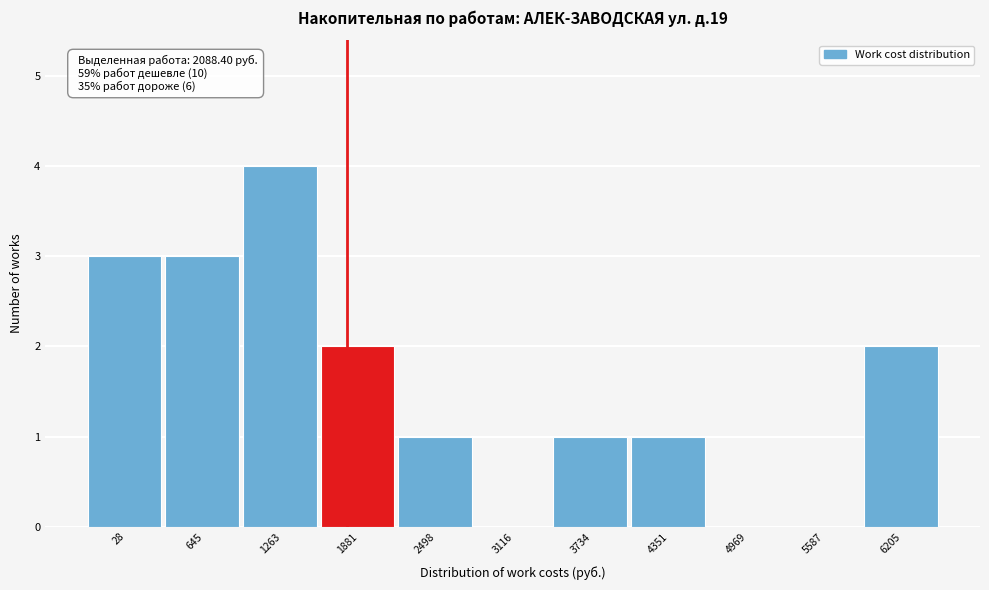

Reading left to right, what are all the values shown in this chart?

28=3	645=3	1263=4	1881=2	2498=1	3116=0	3734=1	4351=1	4969=0	5587=0	6205=2